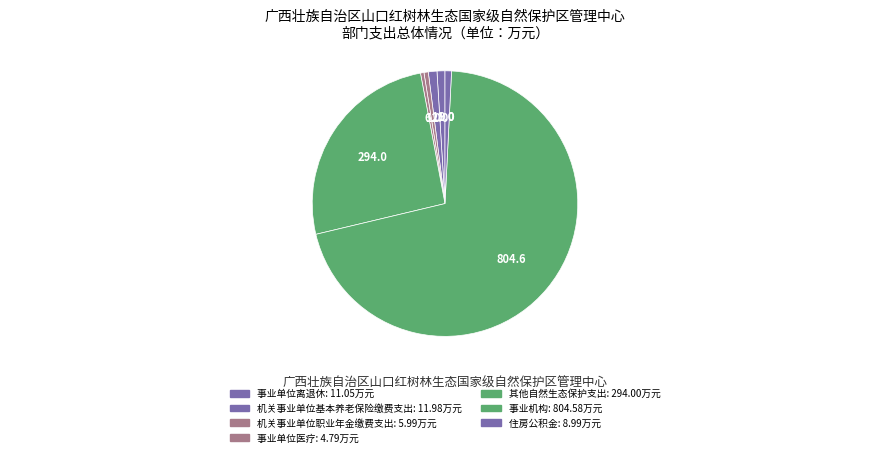

Combined, what portion of the pie is 事业单位离退休 and 事业机构?

71.5%